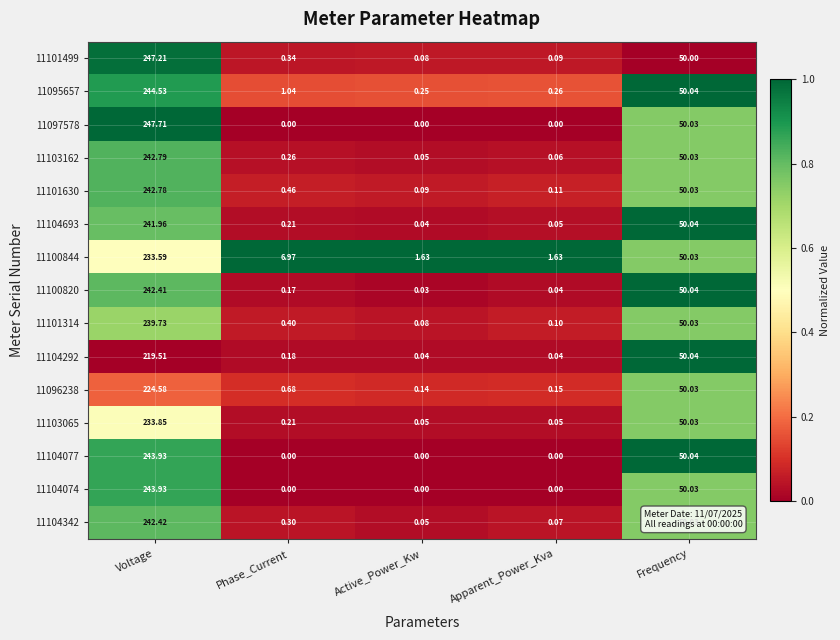

What is the total value across all series at Phase_Current?

11.2